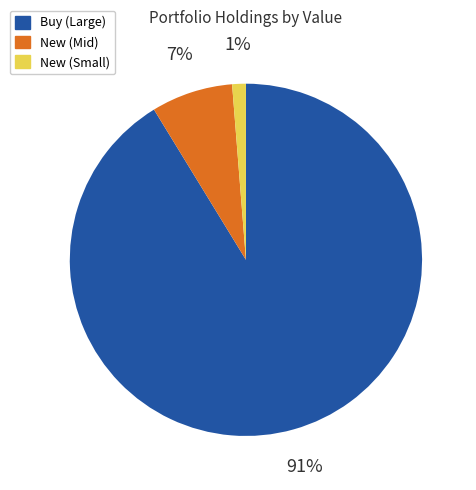

To the nearest percent, what is the average slice percentage?

33%